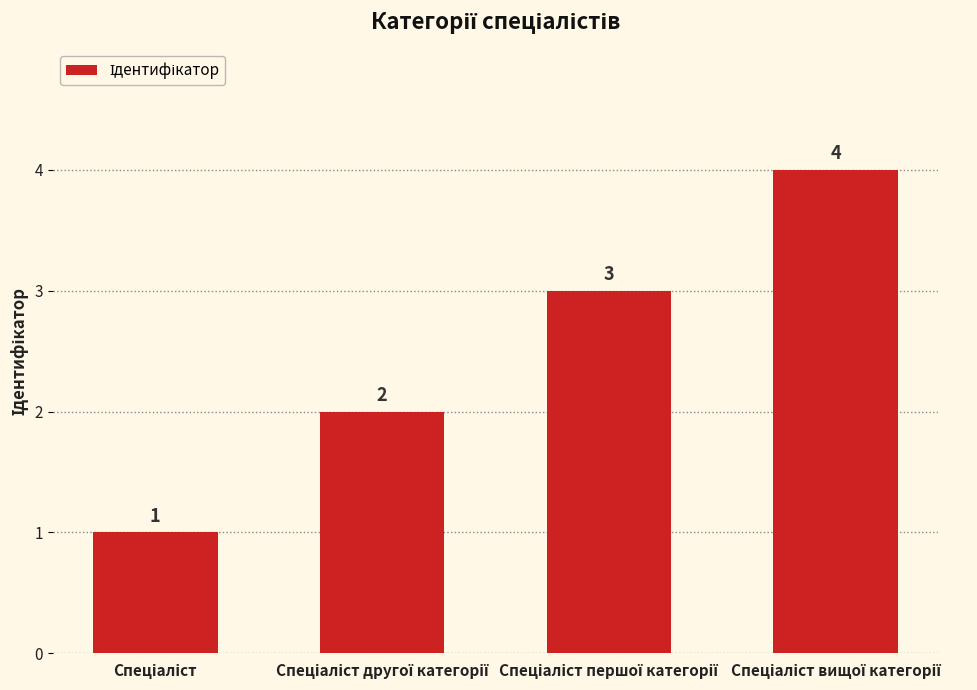

How many distinct data groups are displayed?

1